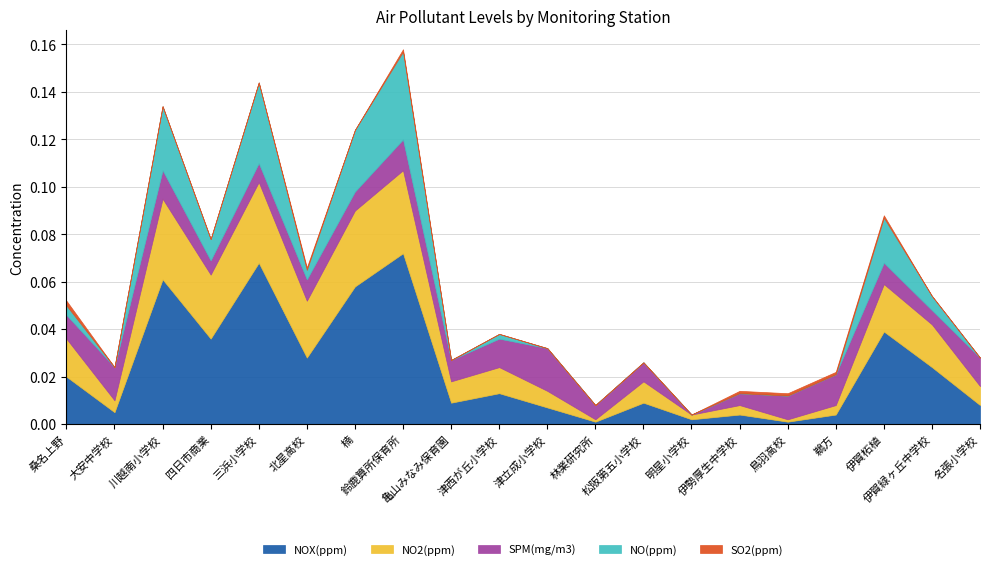

Which has a higher value, 鈴鹿算所保育所 or 桑名上野?

鈴鹿算所保育所